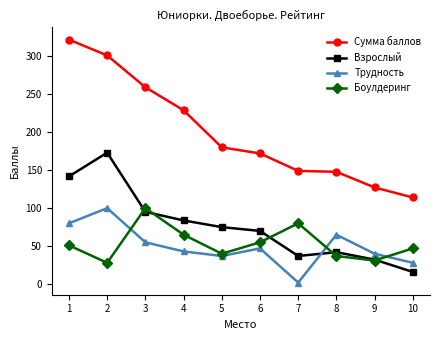

What is the lowest value of the Сумма баллов series?

114.0